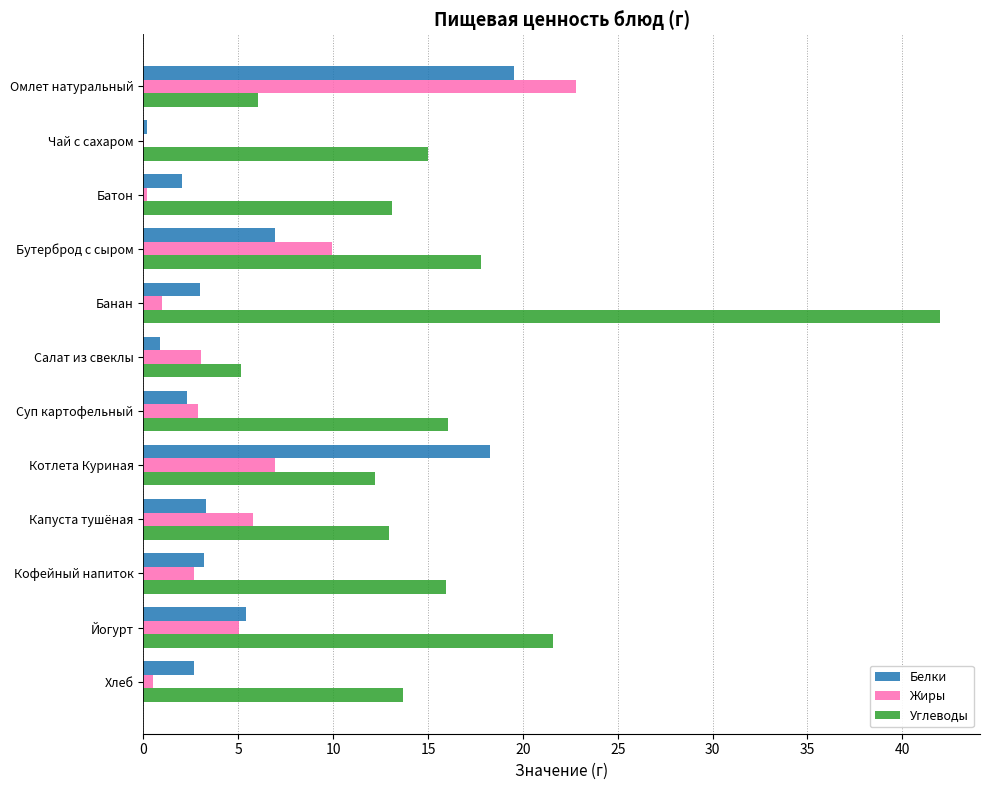

What is the sum of all Белки values?

67.7